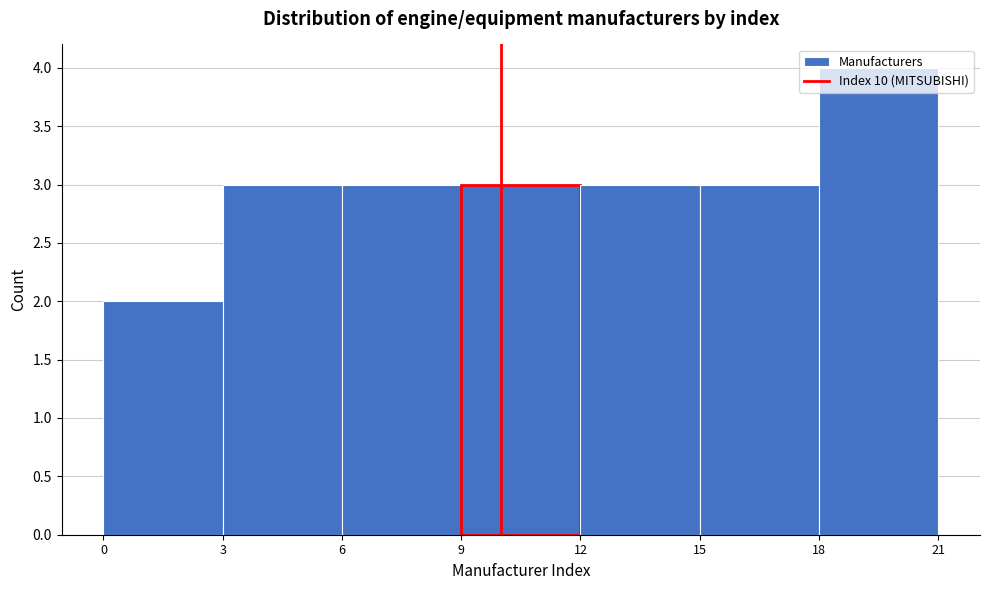

What is the height of the bar covering 12 to 15 on the x-axis? The values are not printed on the chart, so give them approximately, as read against the axis.

3